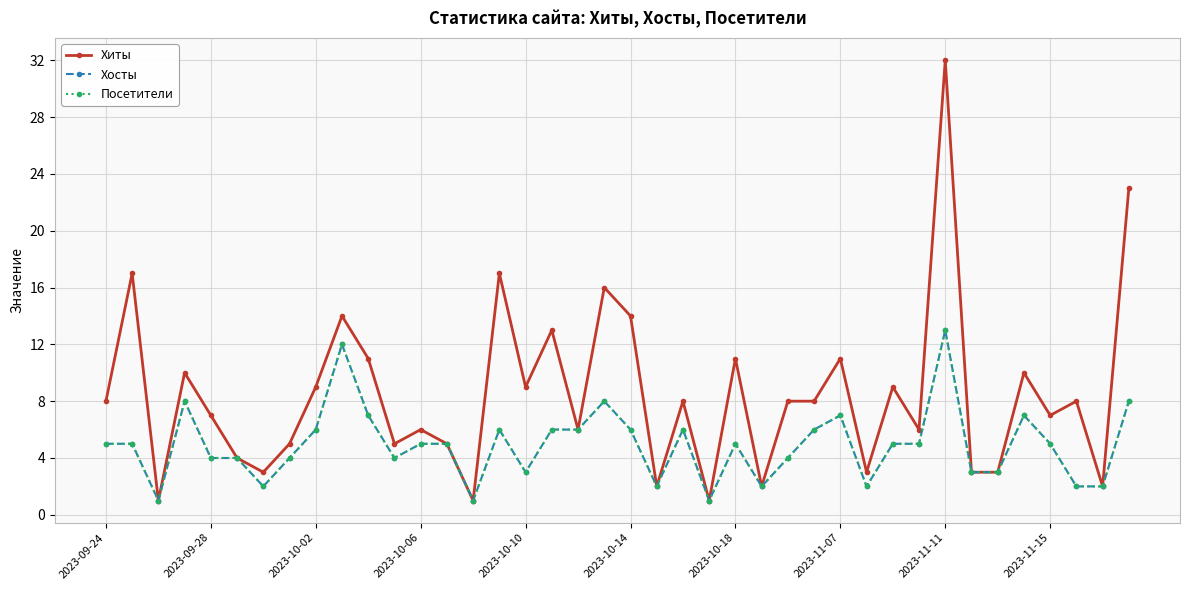

Does the chart have visible grid lines?

Yes